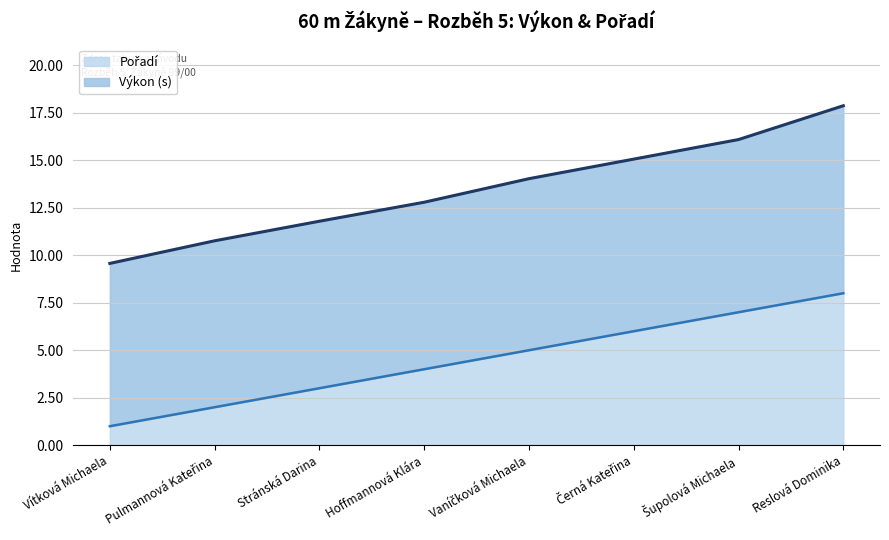

What is the sum of the values at Vítková Michaela and Pulmannová Kateřina?

3